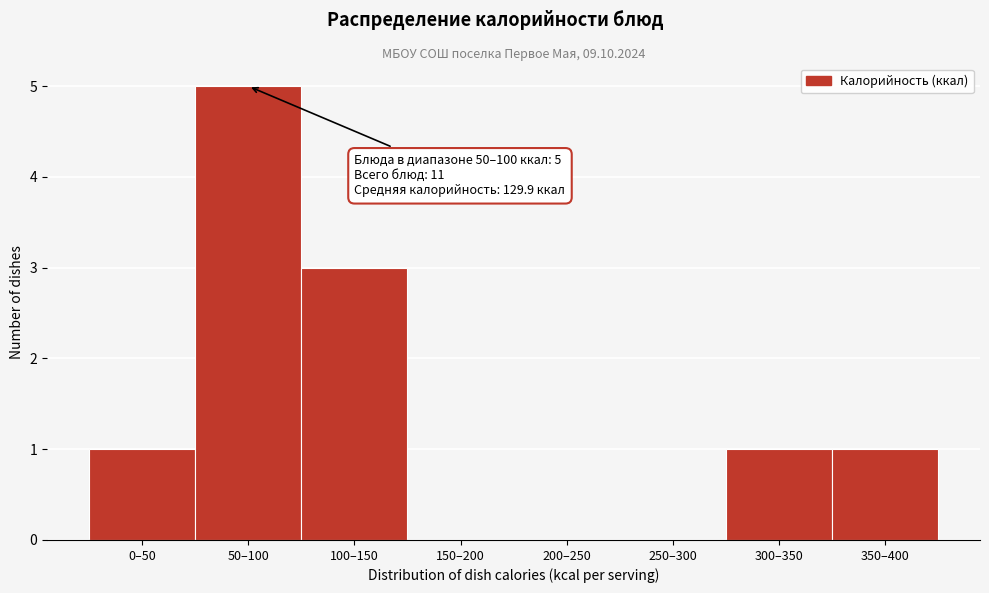

Reading left to right, list all the values displayed in this chart.

0–50=1	50–100=5	100–150=3	150–200=0	200–250=0	250–300=0	300–350=1	350–400=1